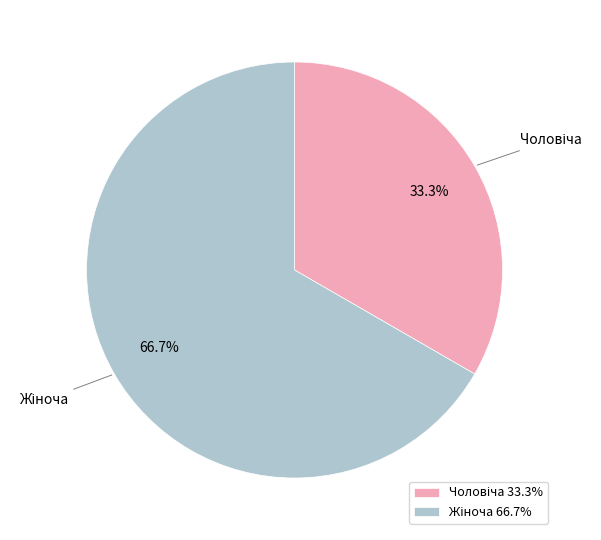

Is there any slice that represents more than half of the pie?

Yes